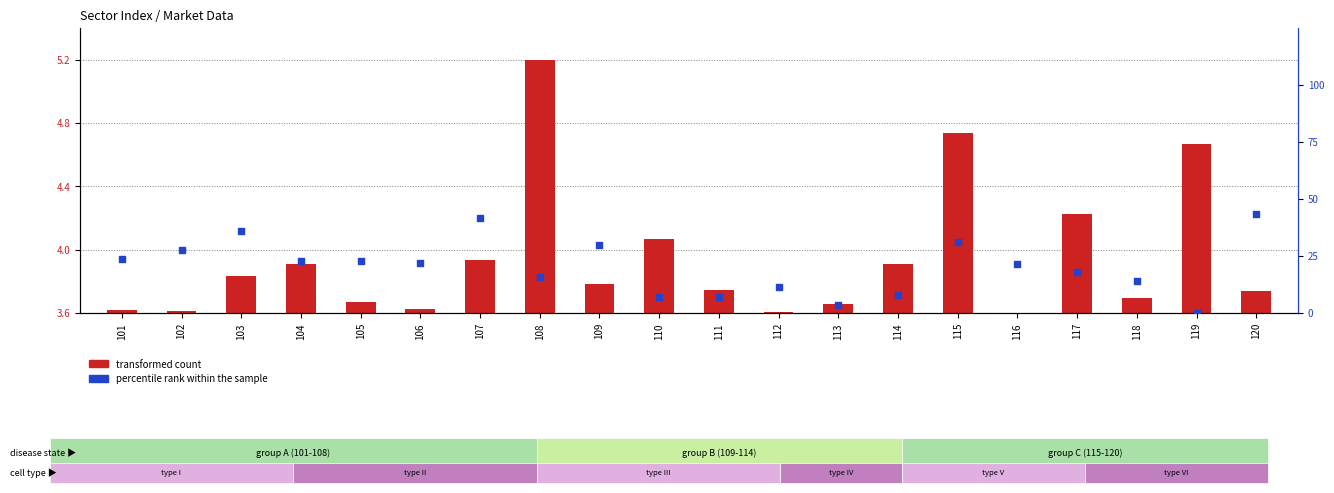

What is the total value across all series at 104?

26.9